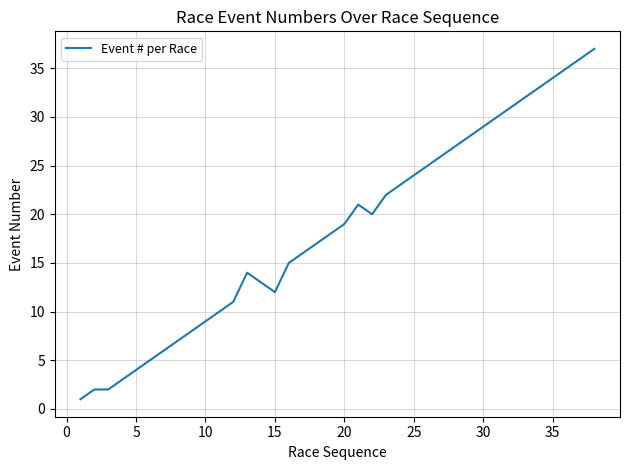

What is the difference between the maximum and minimum values?

36